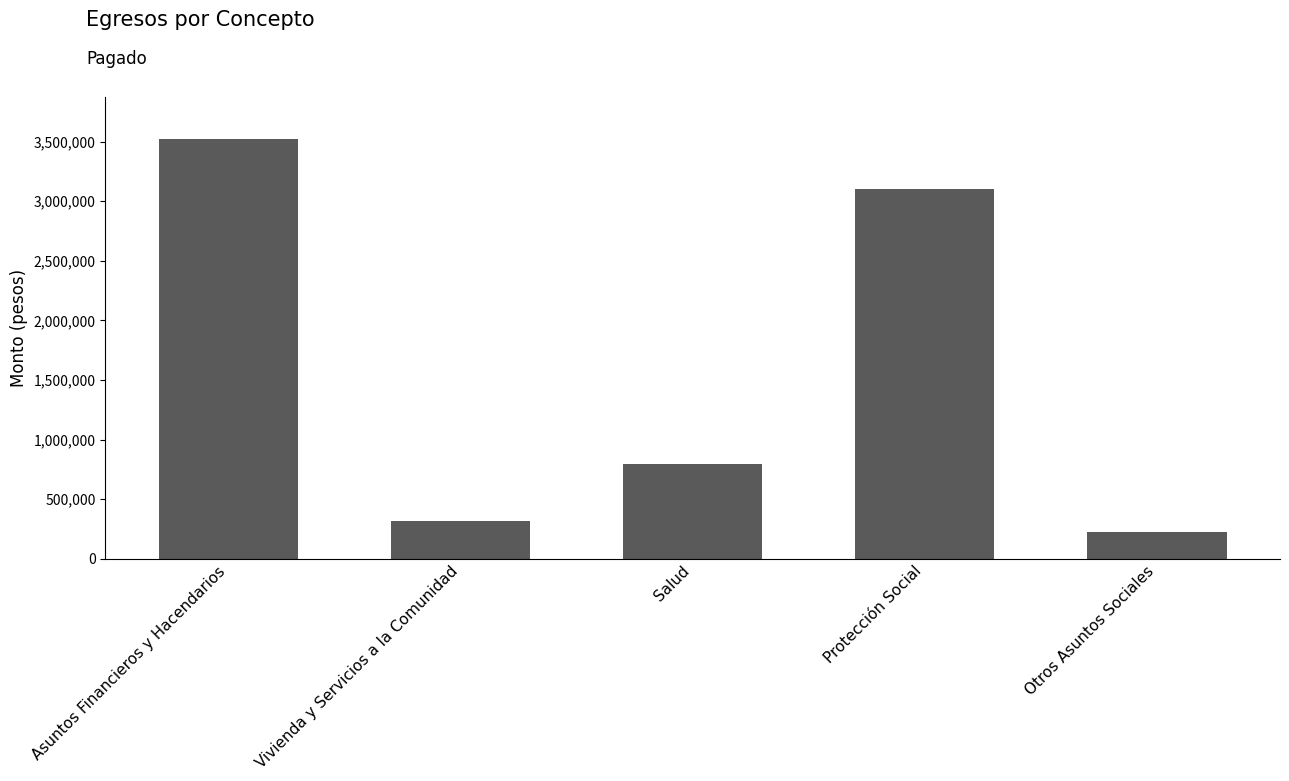

Is it true that the value at Asuntos Financieros y Hacendarios is 3522857.2?

True